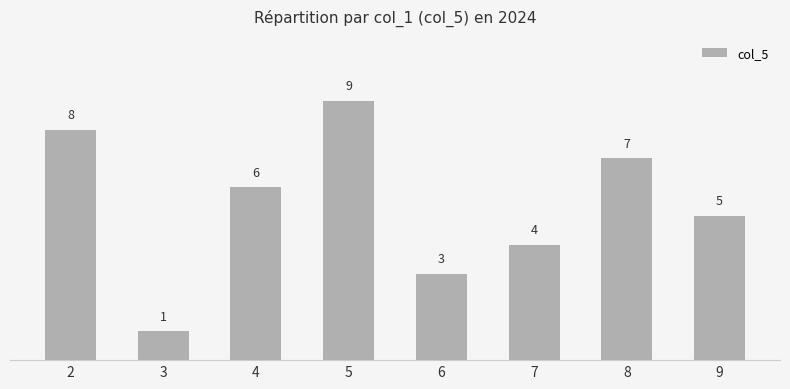

Rank the categories by value from highest to lowest.

5, 2, 8, 4, 9, 7, 6, 3